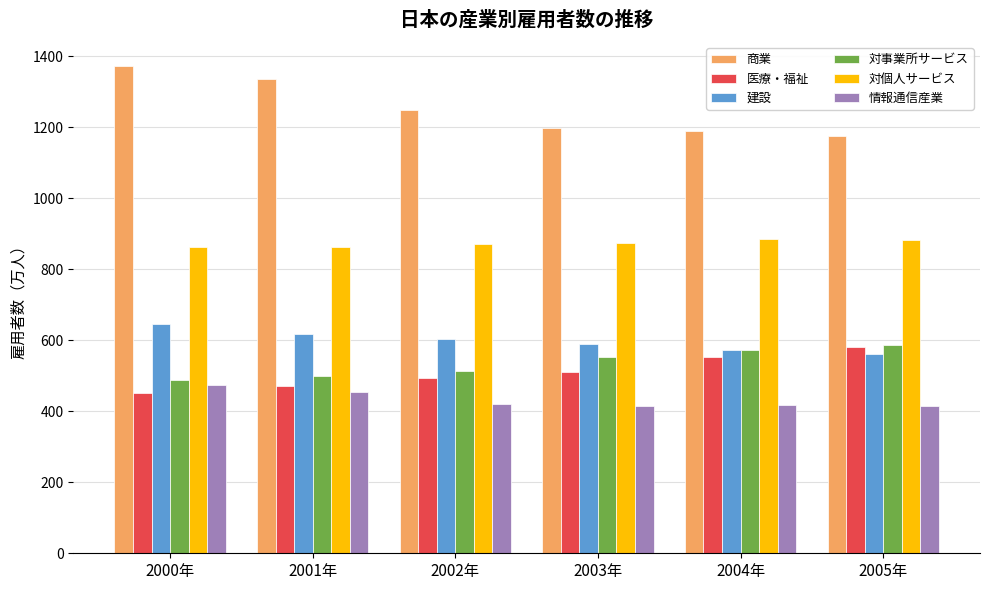

True or false: 建設 has a value of 618.5 at 2001年.

True